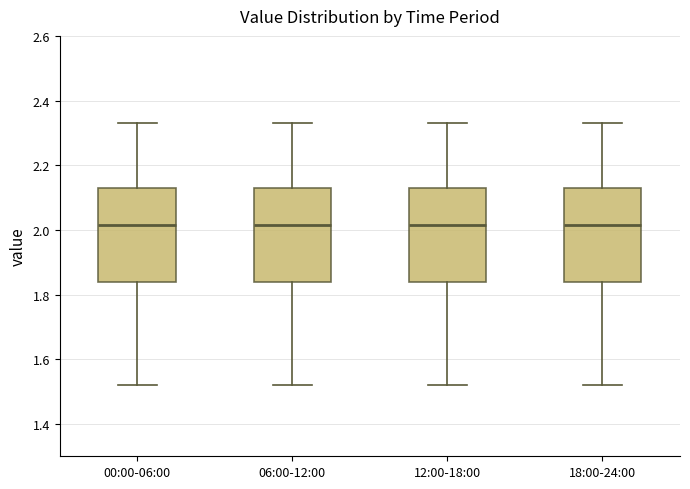

Reading left to right, transcribe this box plot: for each box, give where its median line is, the range the box spans, and where its two whiskers end, as read against the y-axis. The values are not printed on the chart, so give them approximately, as read against the axis.

00:00-06:00: median 2.02, box 1.84 to 2.14, whiskers 1.52 to 2.34
06:00-12:00: median 2.02, box 1.84 to 2.14, whiskers 1.52 to 2.34
12:00-18:00: median 2.02, box 1.84 to 2.14, whiskers 1.52 to 2.34
18:00-24:00: median 2.02, box 1.84 to 2.14, whiskers 1.52 to 2.34